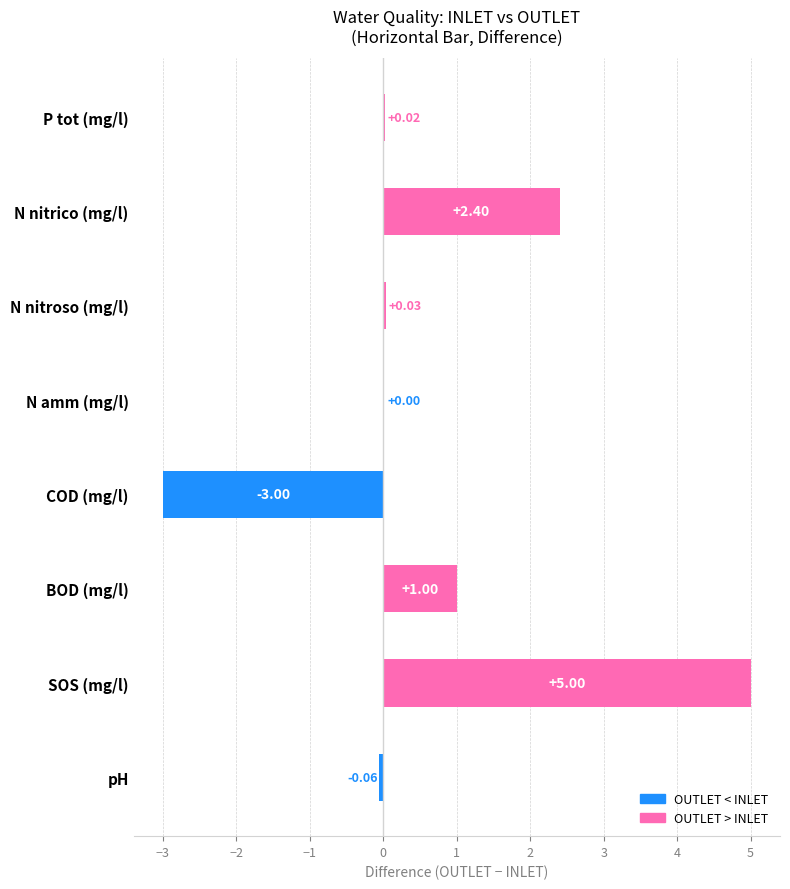

Between N nitroso (mg/l) and N amm (mg/l), which is larger?

N nitroso (mg/l)